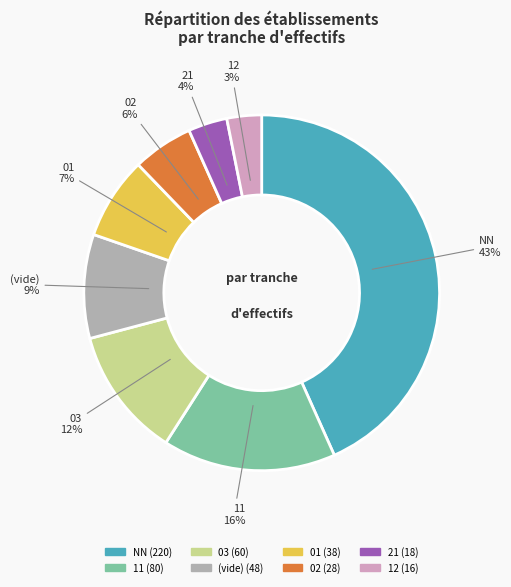

How many slices are in this pie chart?

8